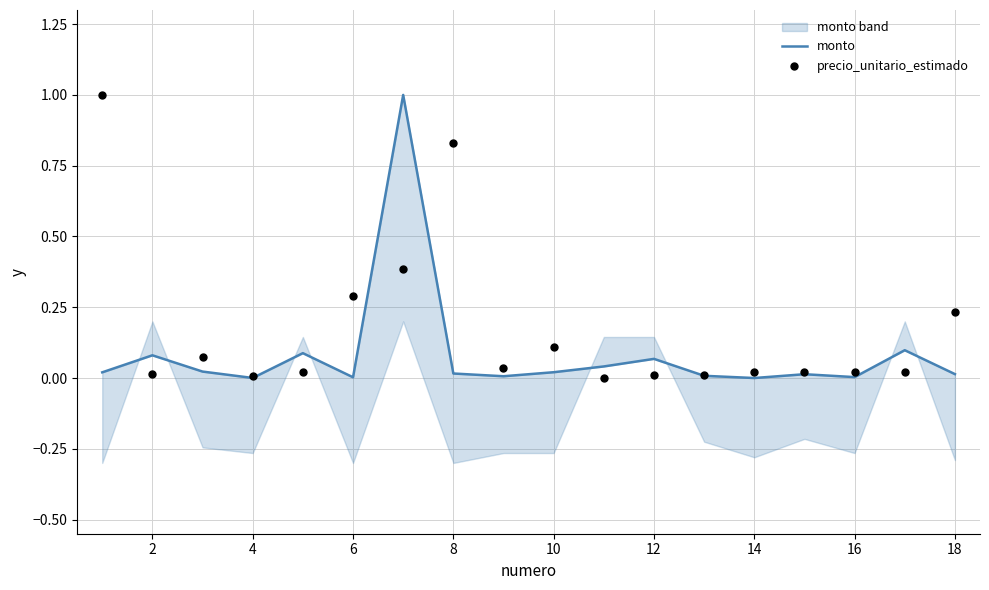

What are all the series names shown in the legend?

monto, precio_unitario_estimado